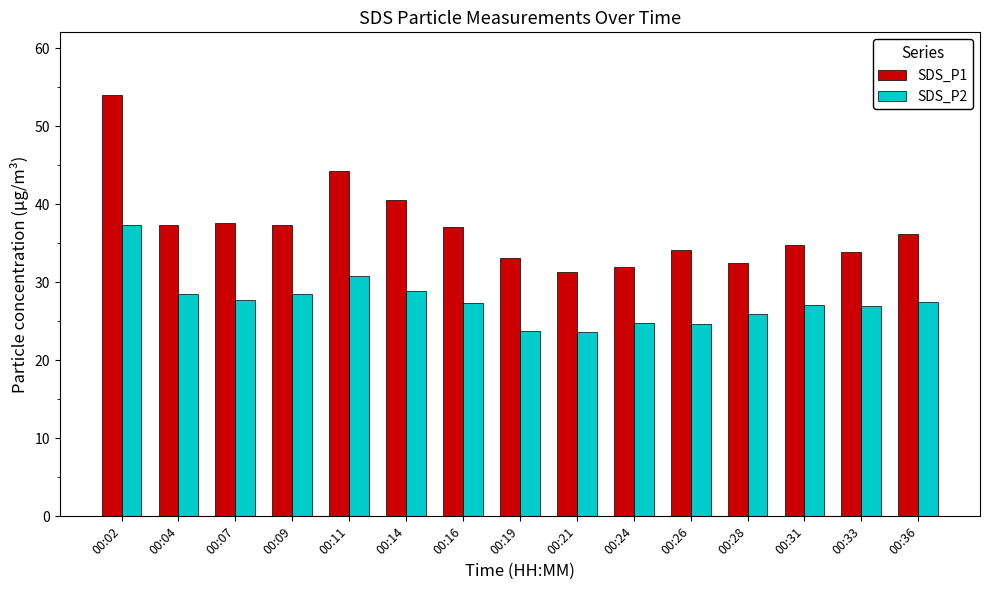

How many groups of bars are there?

15